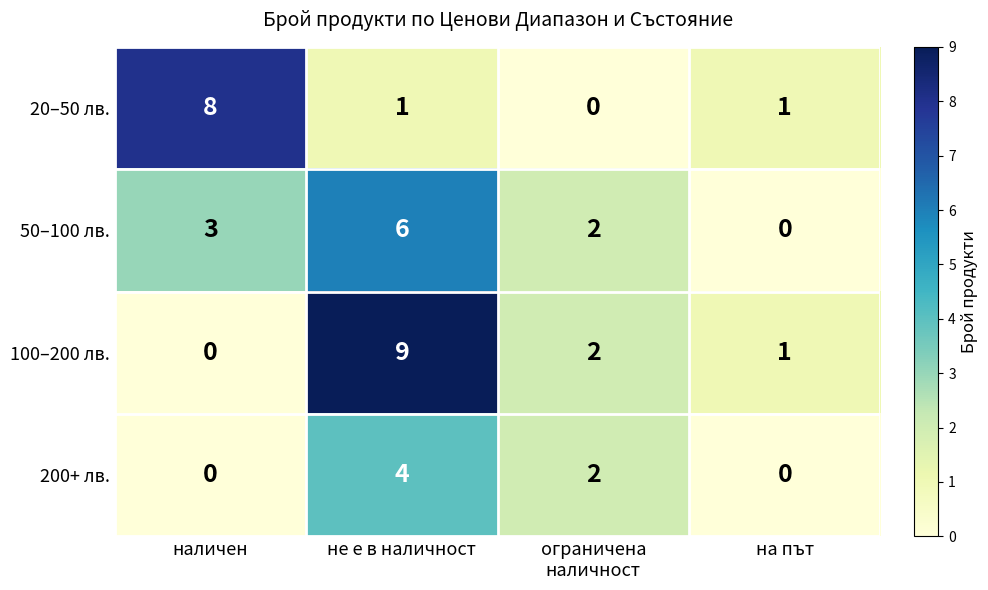

What is the spread (max minus min) of values at наличен?

8